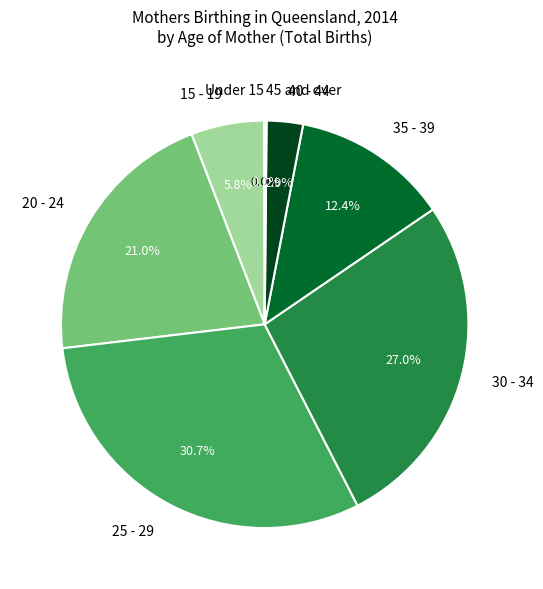

Which has a higher value, 40 - 44 or 30 - 34?

30 - 34